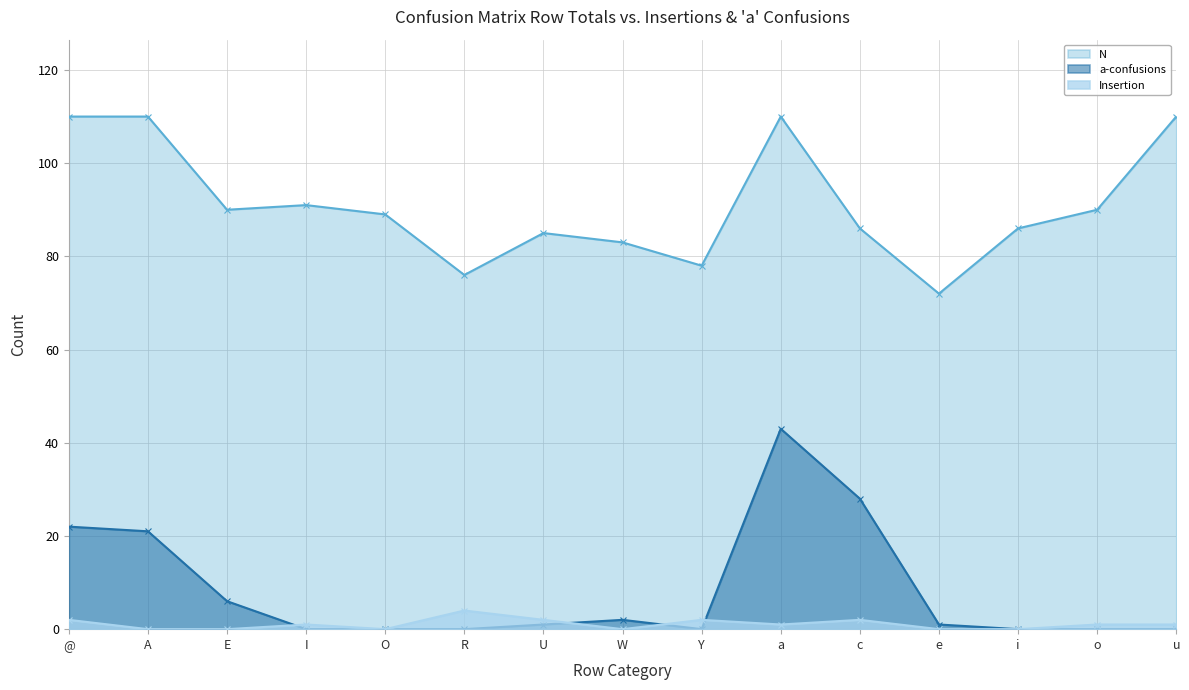

In Insertion, how many points are lower than both neighbors (excluding endpoints)?

3